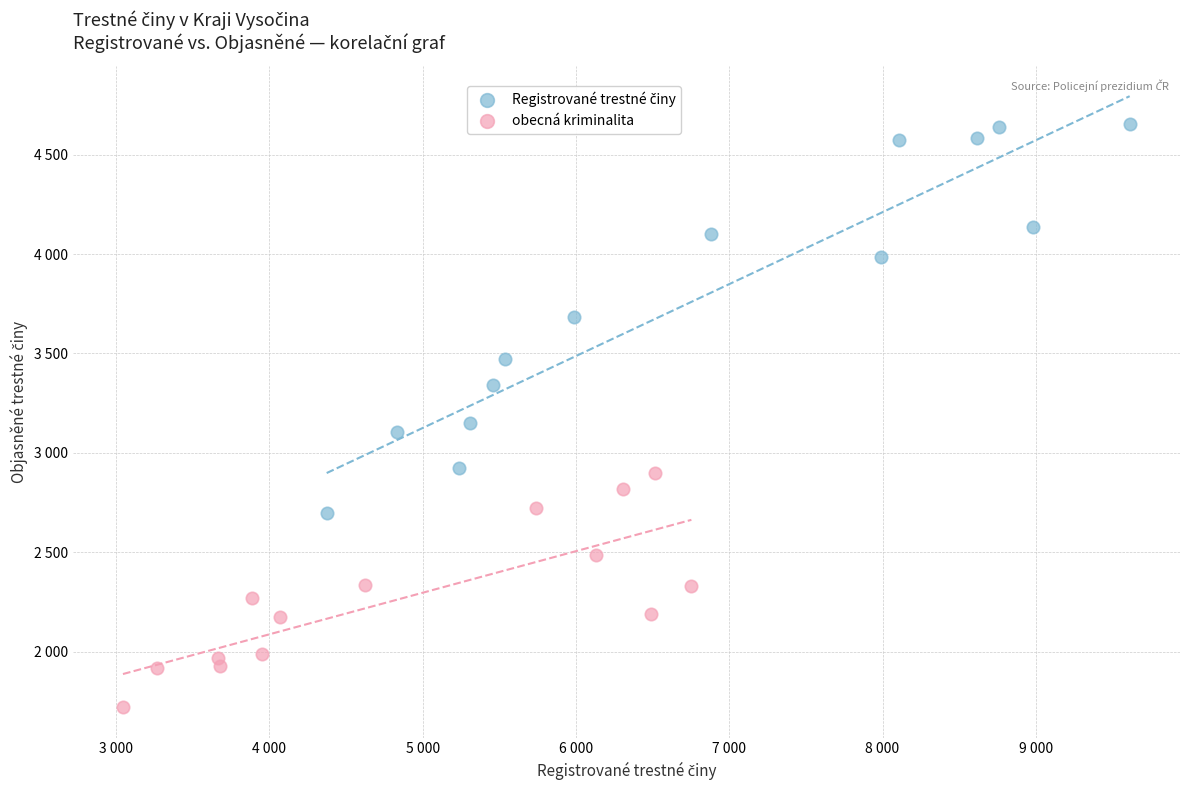

Which series reaches the minimum Y coordinate?

obecná kriminalita